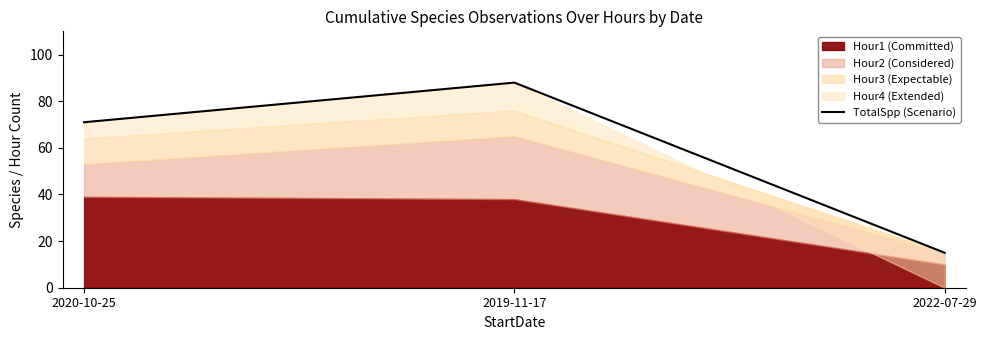

Rank the categories by value from highest to lowest.

2019-11-17, 2020-10-25, 2022-07-29